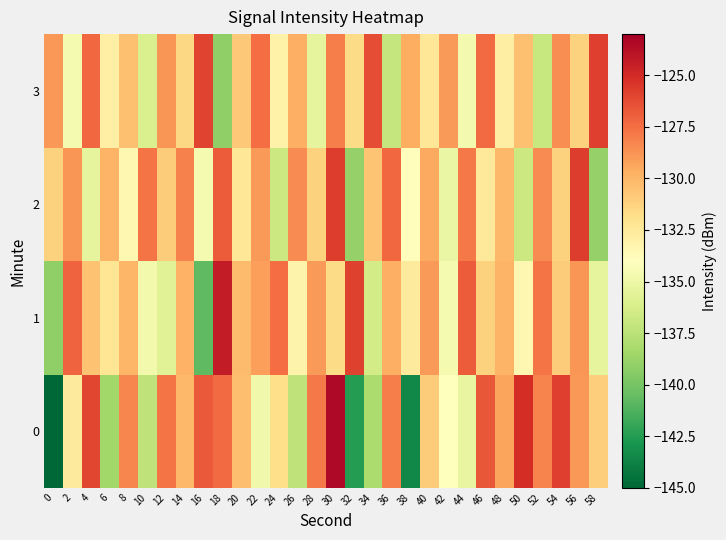

What is the total value across all series at 24?

-529.2